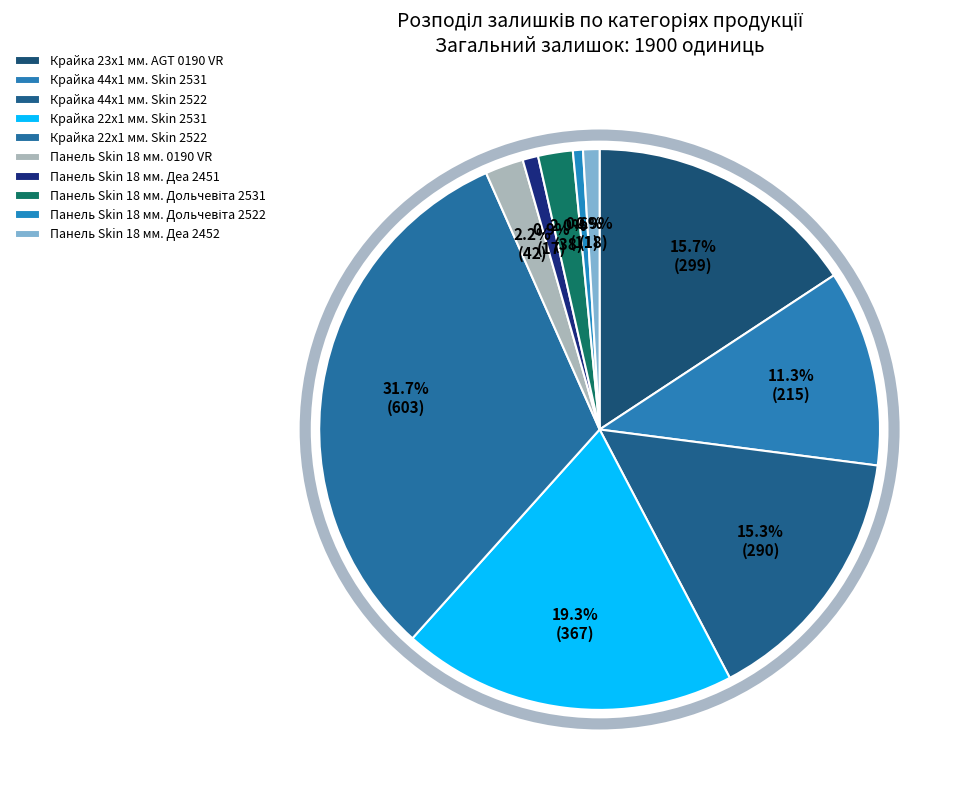

How many segments does this pie chart have?

10